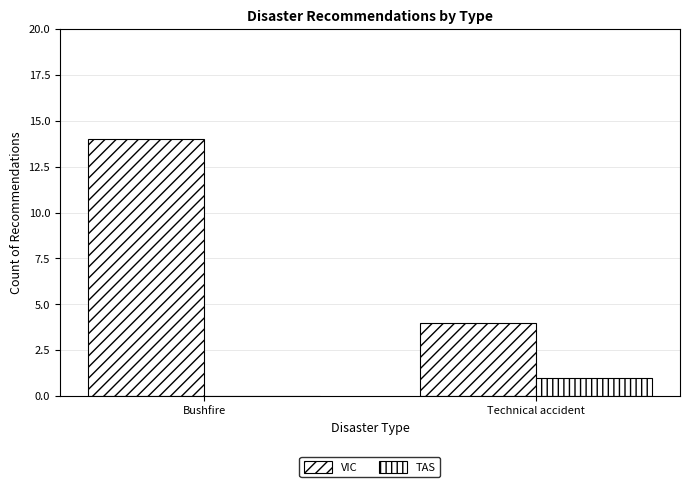

What is the label of the 2nd bar from the right?

Bushfire